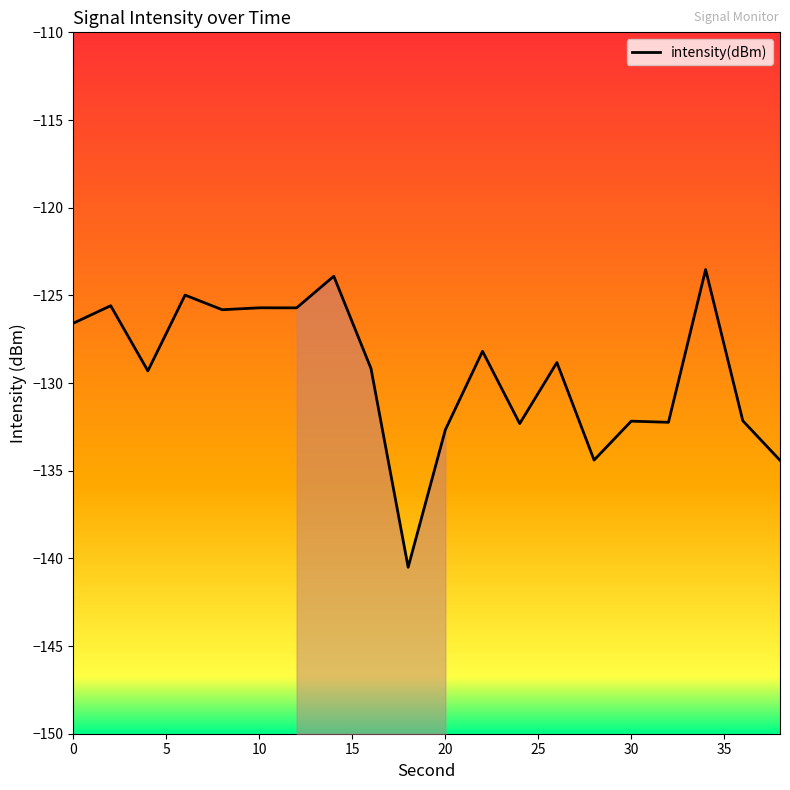

Is it true that intensity(dBm) equals -61.5 at 30?

False